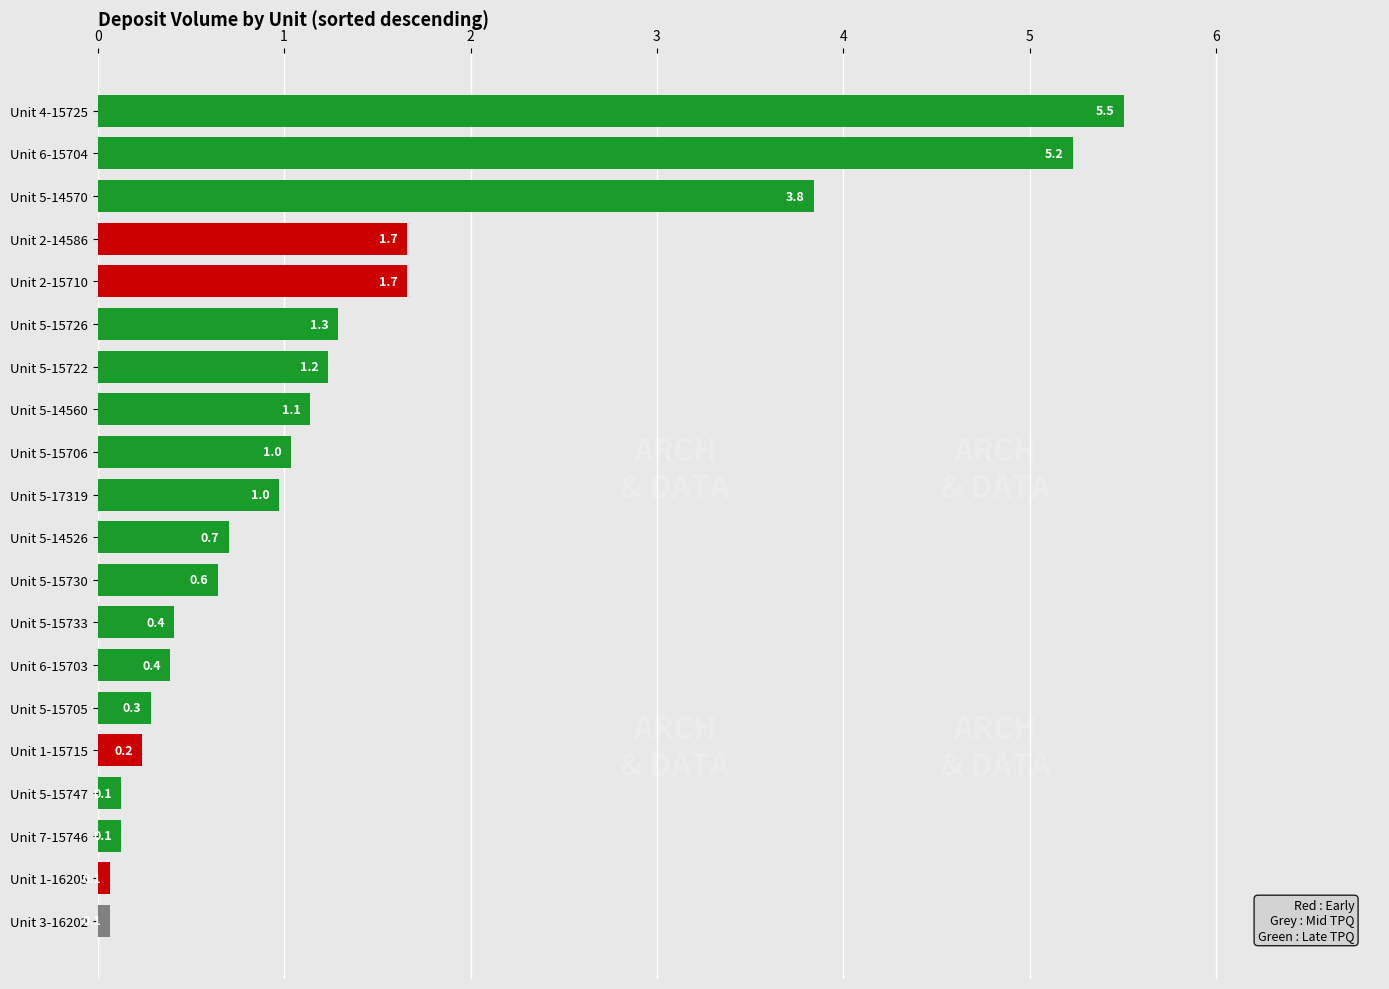

Which has a higher value, Unit 5-17319 or Unit 2-15710?

Unit 2-15710